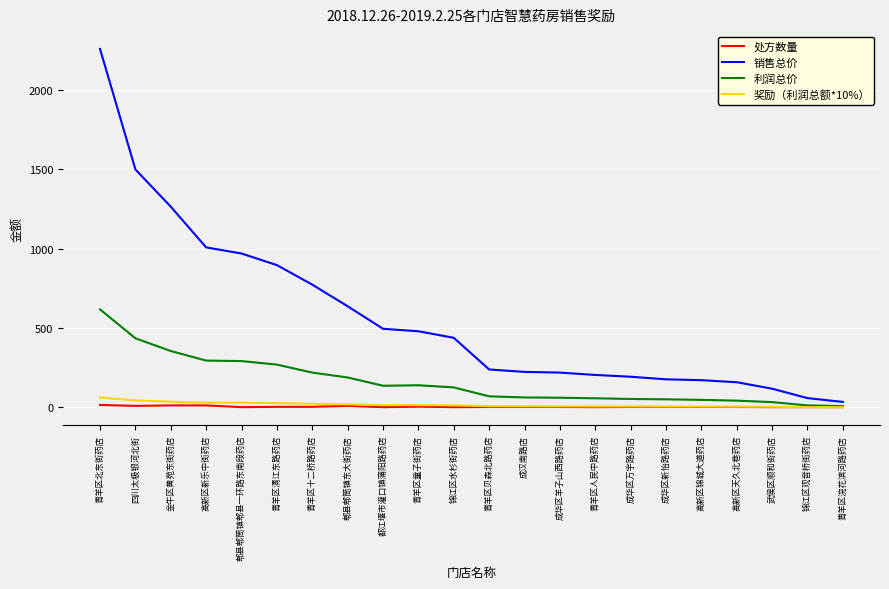

Between 青羊区北东街药店 and 青羊区人民中路药店, which series saw the biggest shift?

销售总价